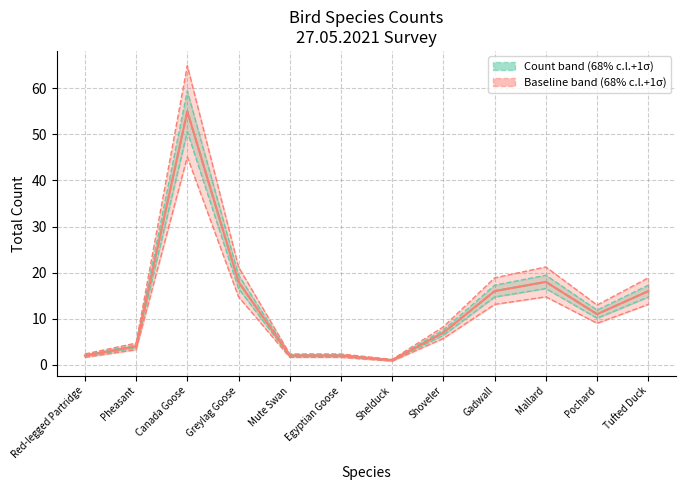

List the labels in order of value, largest first.

Canada Goose, Greylag Goose, Mallard, Gadwall, Tufted Duck, Pochard, Shoveler, Pheasant, Red-legged Partridge, Mute Swan, Egyptian Goose, Shelduck